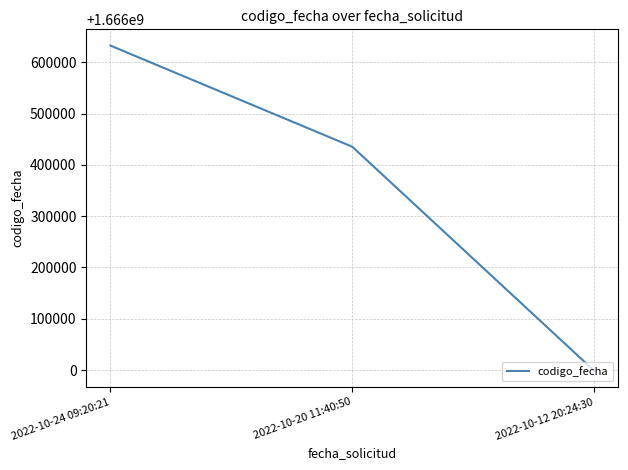

What is the minimum value shown in the chart?

1665998550